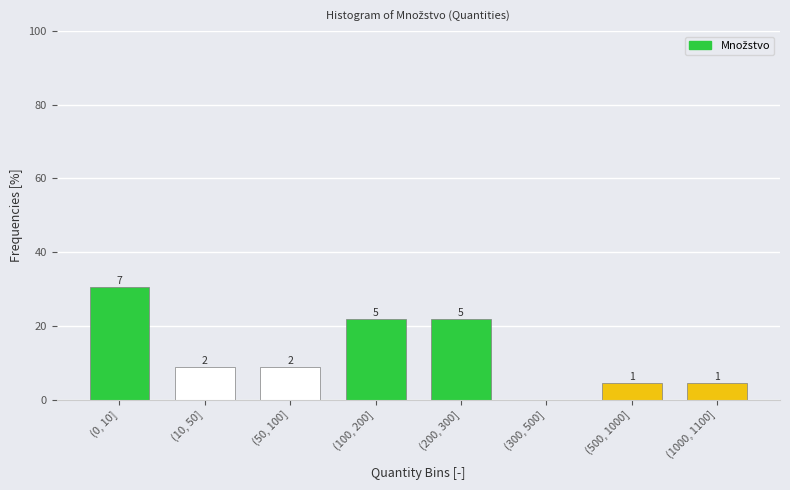

Are the bars horizontal?

No